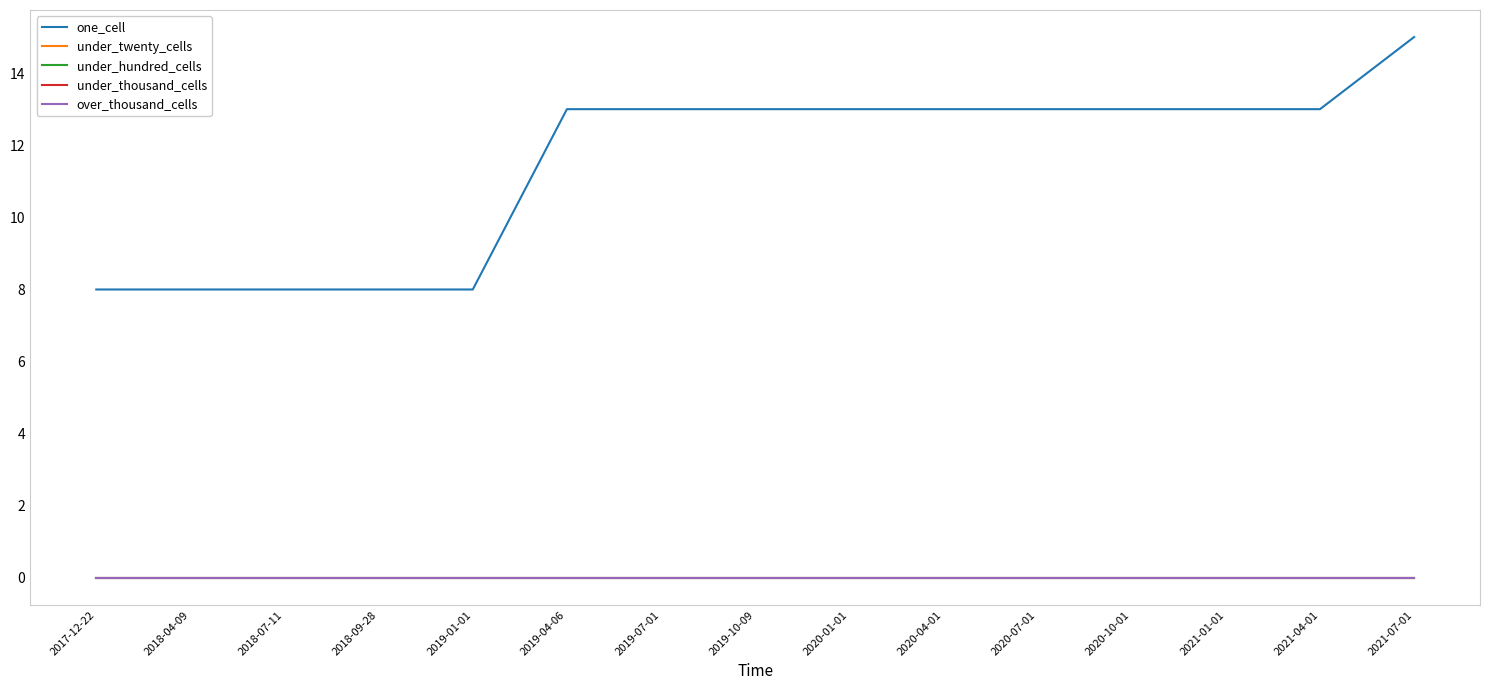

Does the chart display data point markers on the line(s)?

No